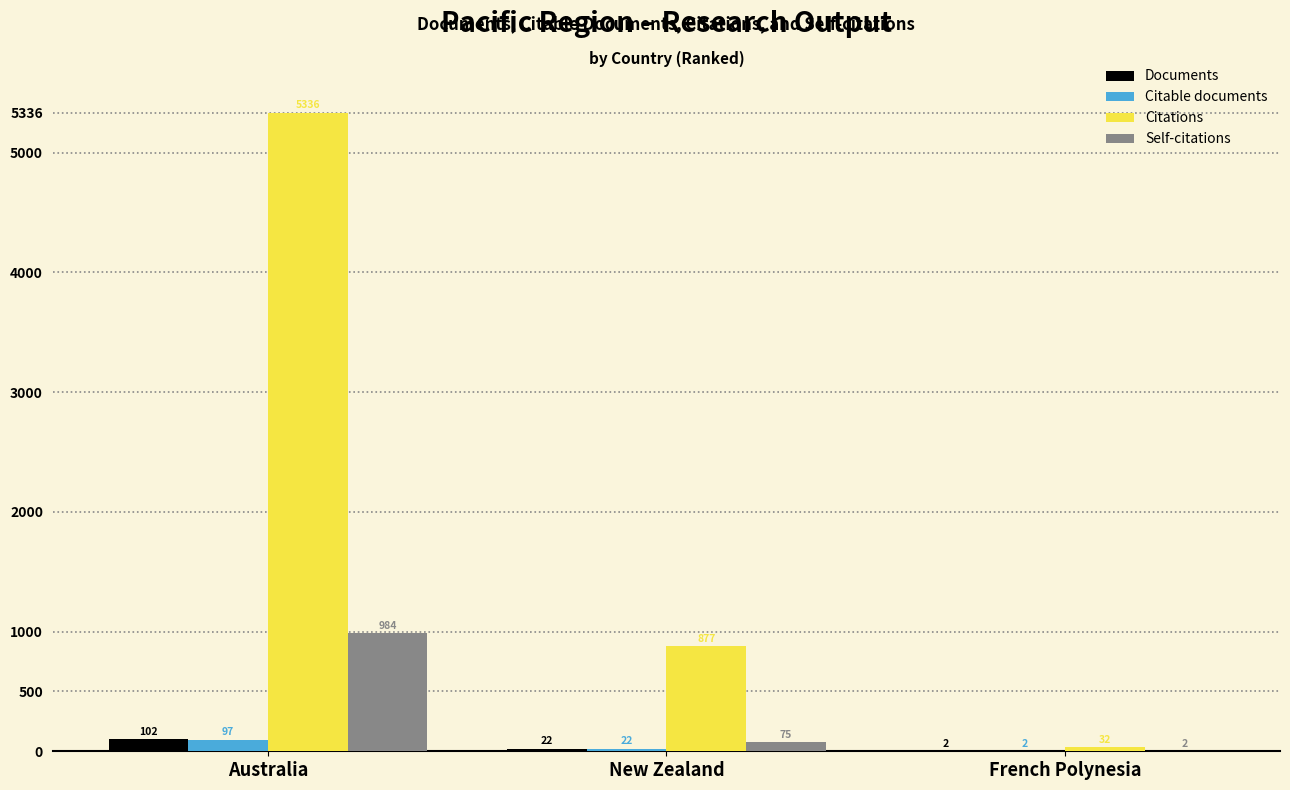

Reading left to right, list all the values displayed in this chart.

Documents: Australia=102	New Zealand=22	French Polynesia=2
Citable documents: Australia=97	New Zealand=22	French Polynesia=2
Citations: Australia=5336	New Zealand=877	French Polynesia=32
Self-citations: Australia=984	New Zealand=75	French Polynesia=2